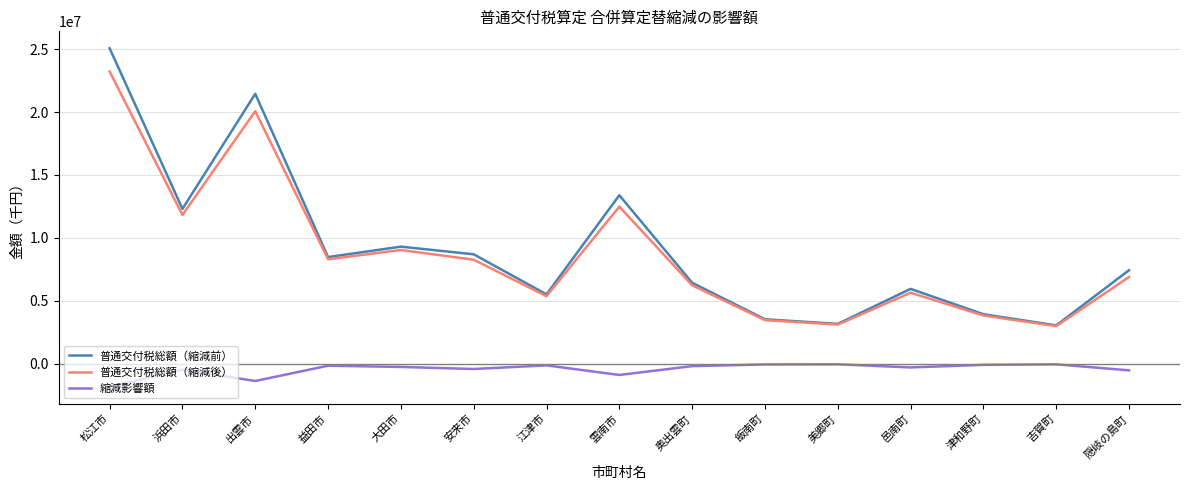

What is the spread (max minus min) of values at 浜田市?

12782136